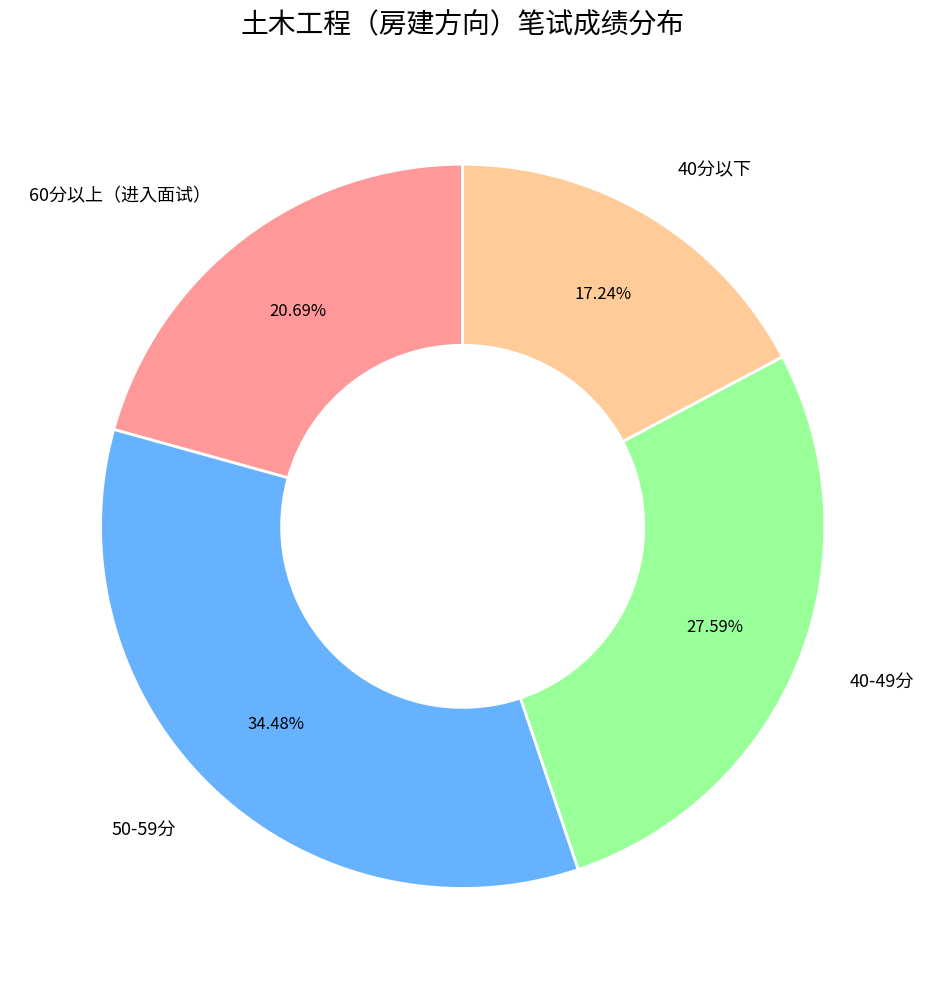

Combined, do 50-59分 and 60分以上（进入面试） account for over 50%?

Yes